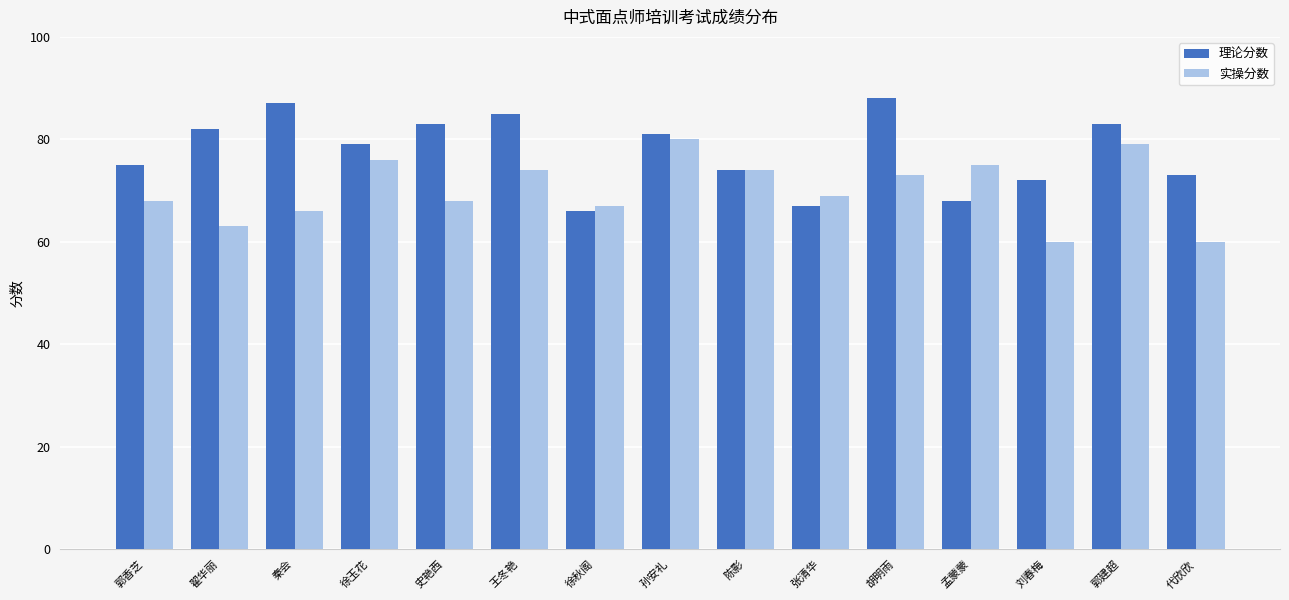

Reading left to right, list all the values displayed in this chart.

理论分数: 郭香芝=75	翟华丽=82	秦会=87	徐玉花=79	史艳西=83	王冬艳=85	徐秋阁=66	孙安礼=81	陈影=74	张清华=67	胡明雨=88	孟蒙蒙=68	刘春梅=72	郭建超=83	代欣欣=73
实操分数: 郭香芝=68	翟华丽=63	秦会=66	徐玉花=76	史艳西=68	王冬艳=74	徐秋阁=67	孙安礼=80	陈影=74	张清华=69	胡明雨=73	孟蒙蒙=75	刘春梅=60	郭建超=79	代欣欣=60